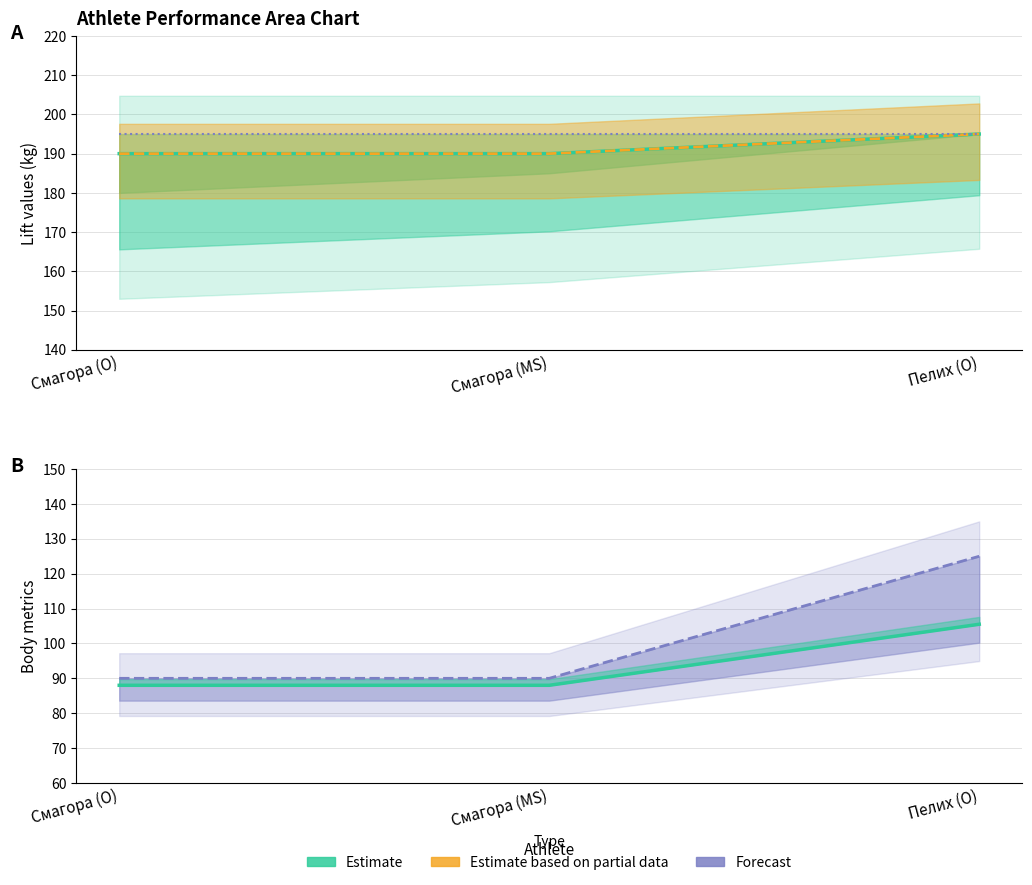

Which series has the widest spread of values?

Forecast (в/к)